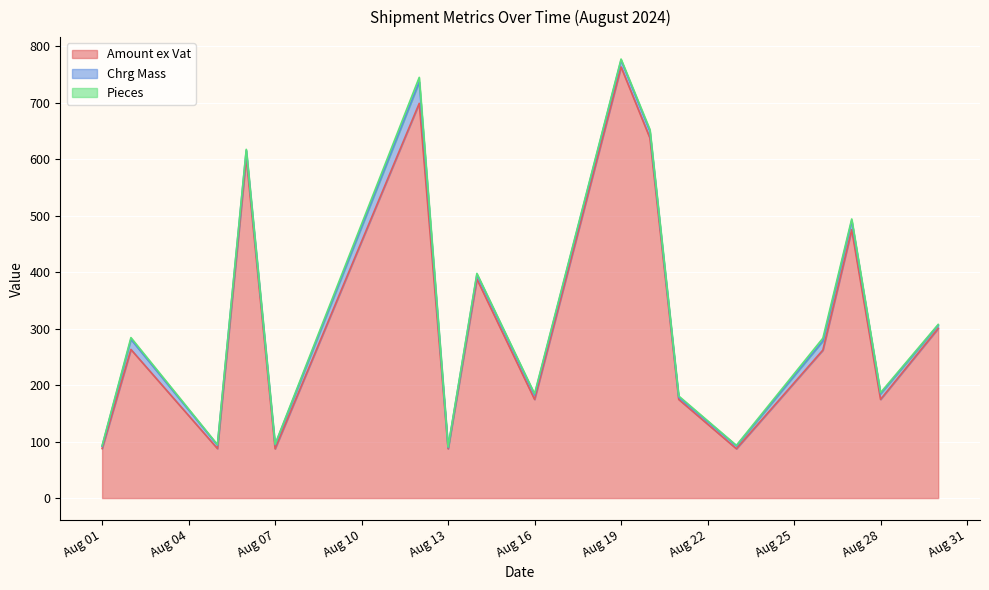

Is it true that Pieces equals 1.7 at 25?

False